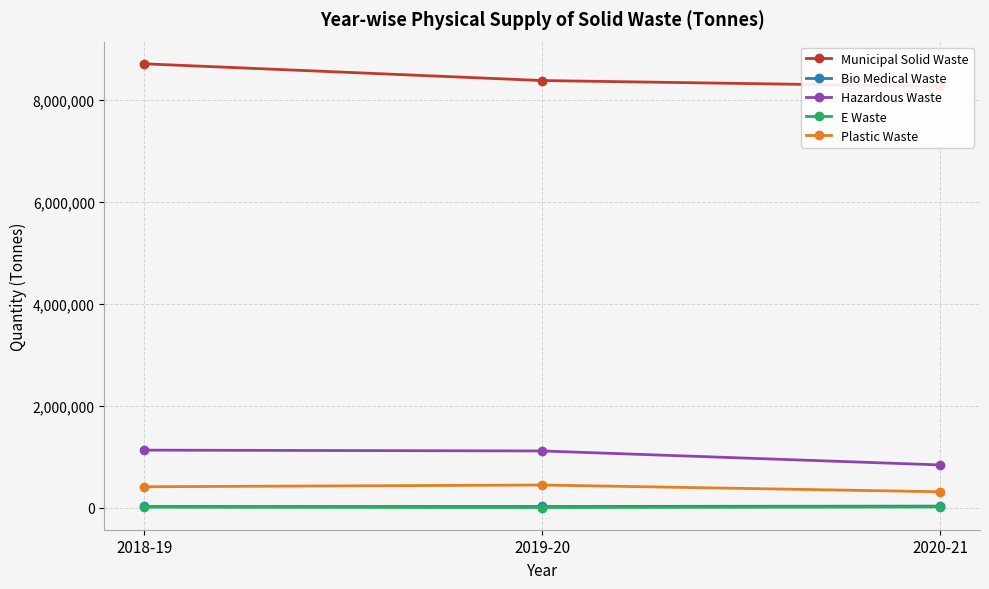

At how many categories does at least one series exceed 4330381?

3